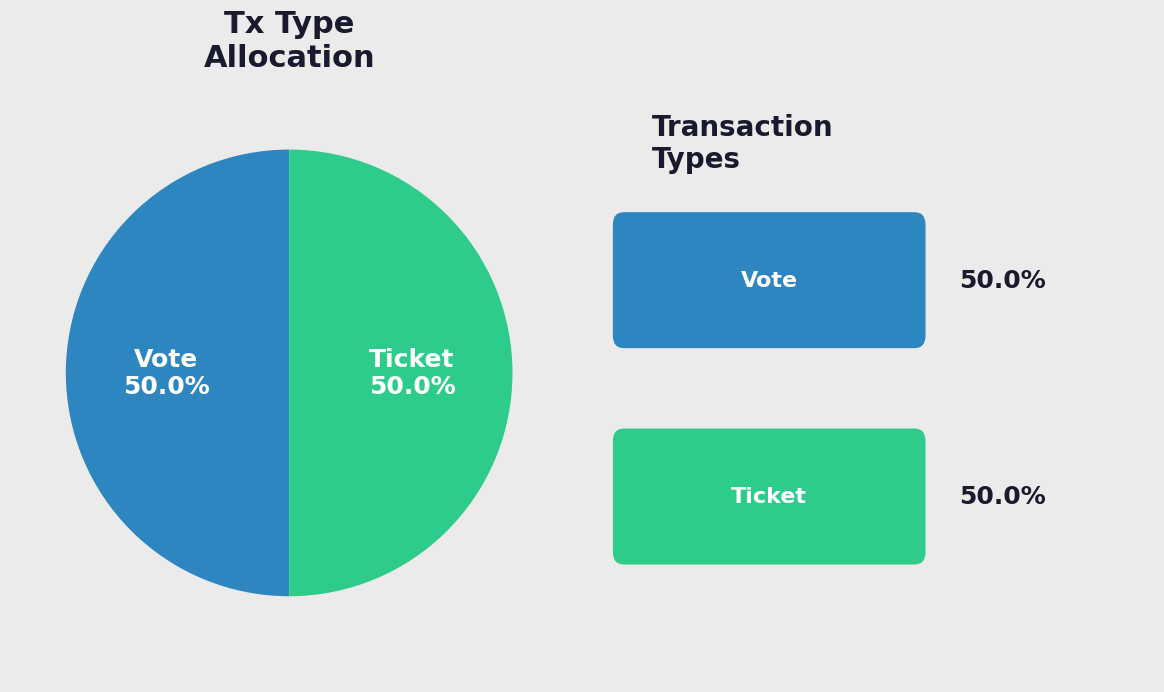

Combined, what portion of the pie is Vote and Ticket?

100.0%